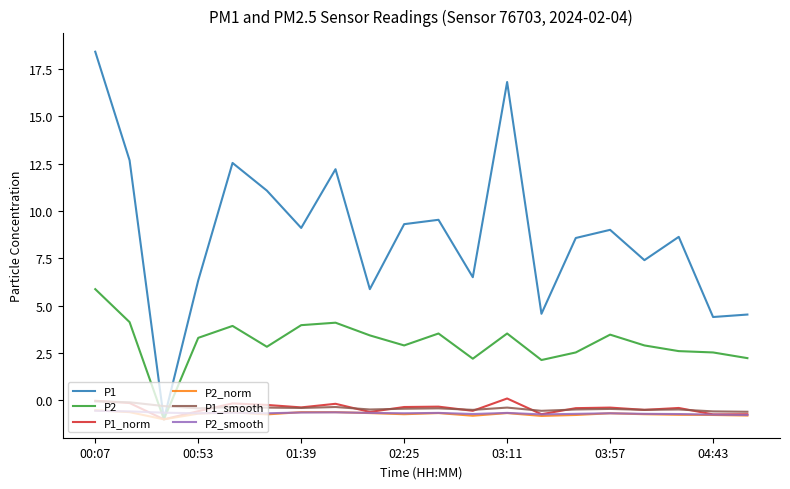

What is the difference between the second highest and second lowest values in the P2 series?

2.0